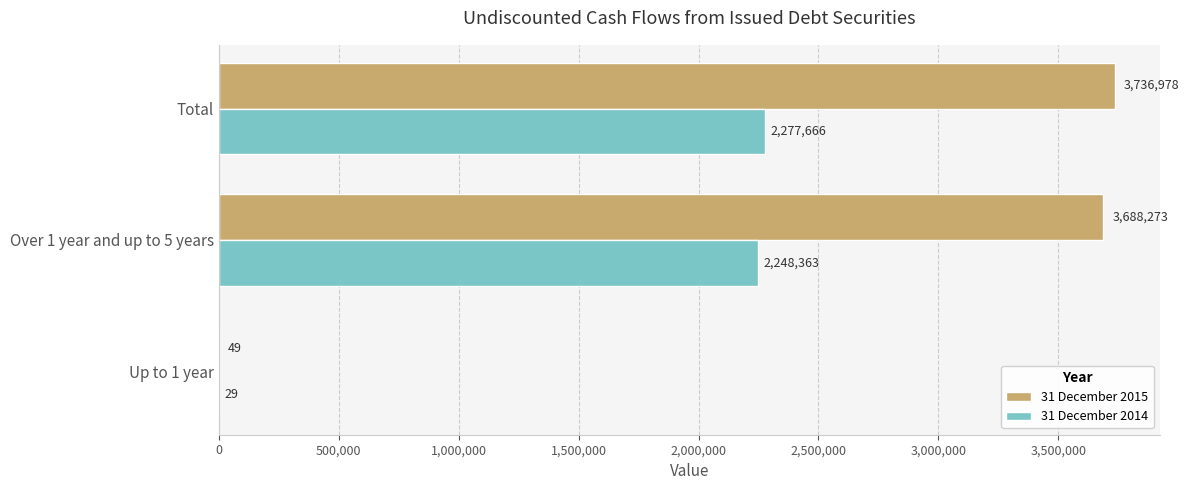

Is the value of 31 December 2015 at Total greater than the value of 31 December 2014 at Over 1 year and up to 5 years?

Yes